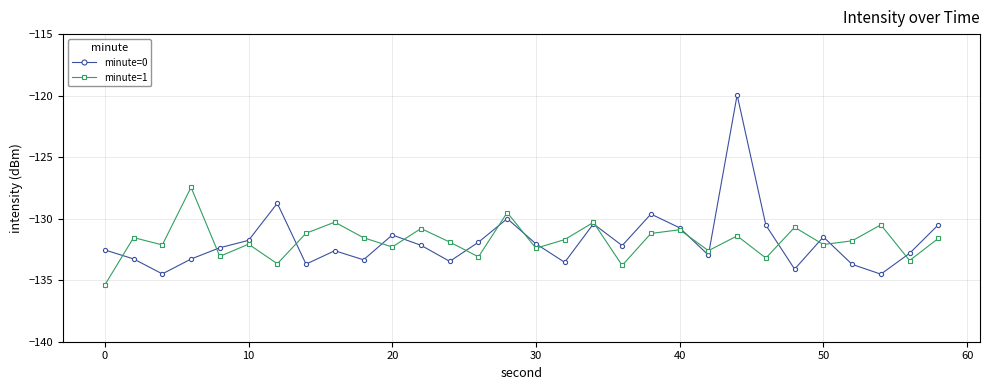

What is the lowest value of the minute=0 series?

-134.5